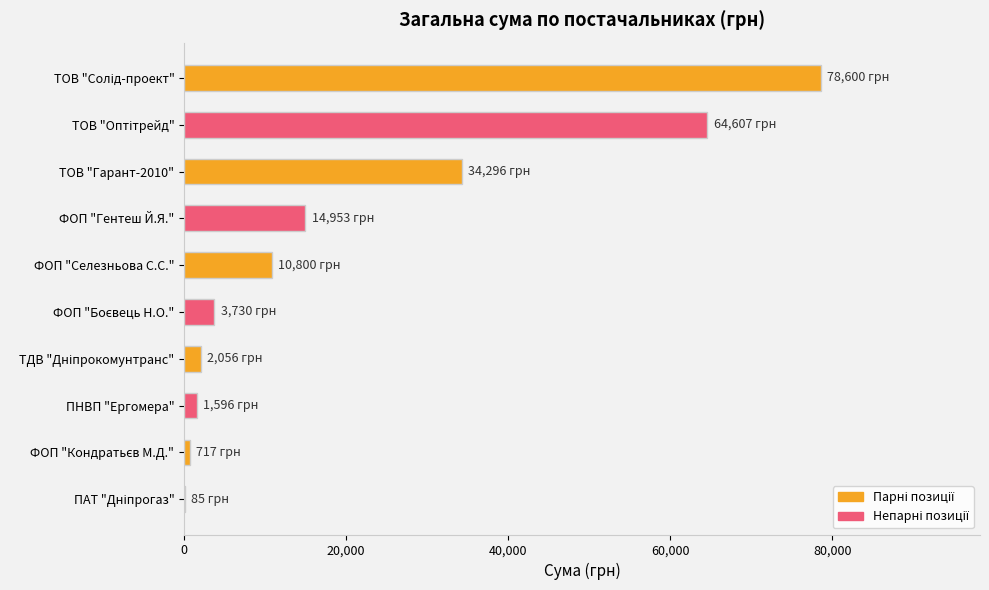

What is the sum of all values?

211440.2